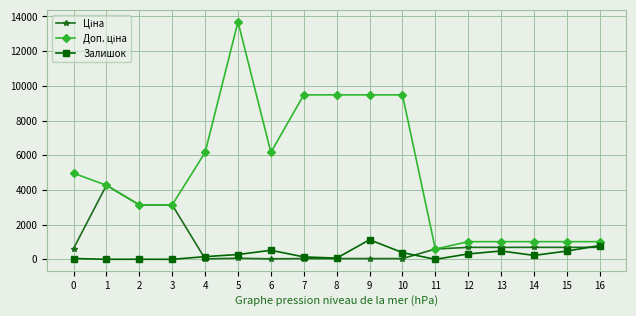

What is the maximum value shown in the chart?

13693.5